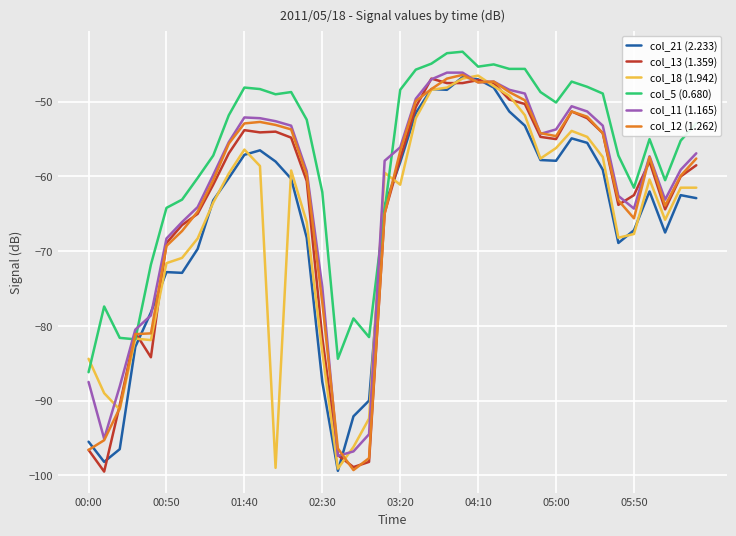

What is the maximum value shown in the chart?

-43.3